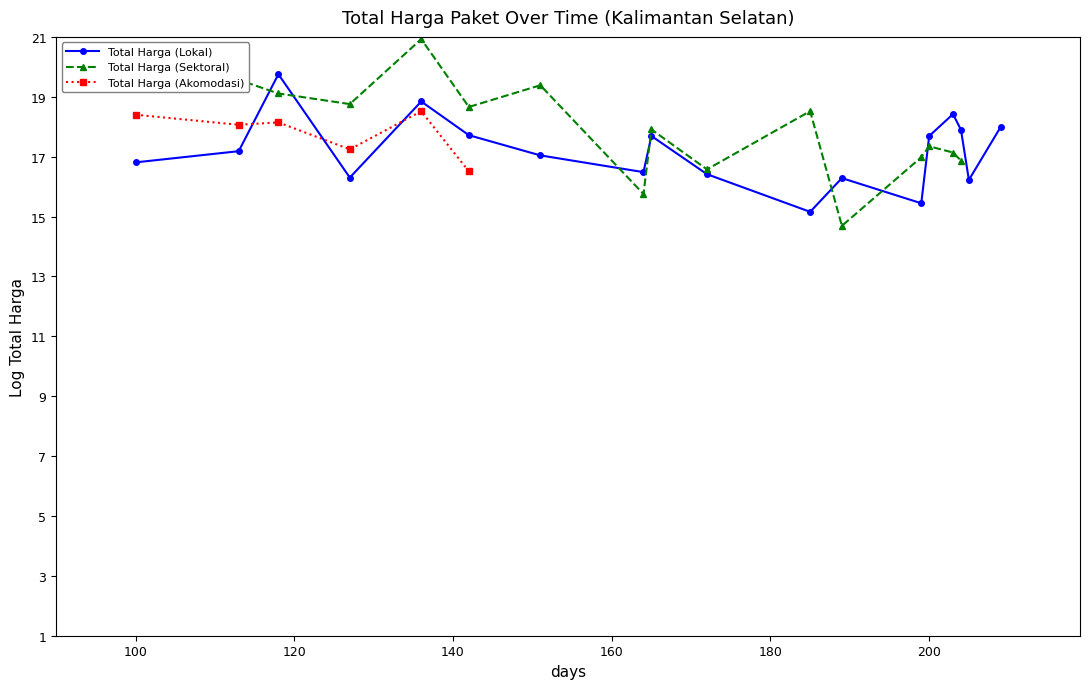

What is the highest value of the Total Harga (Lokal) series?

19.8